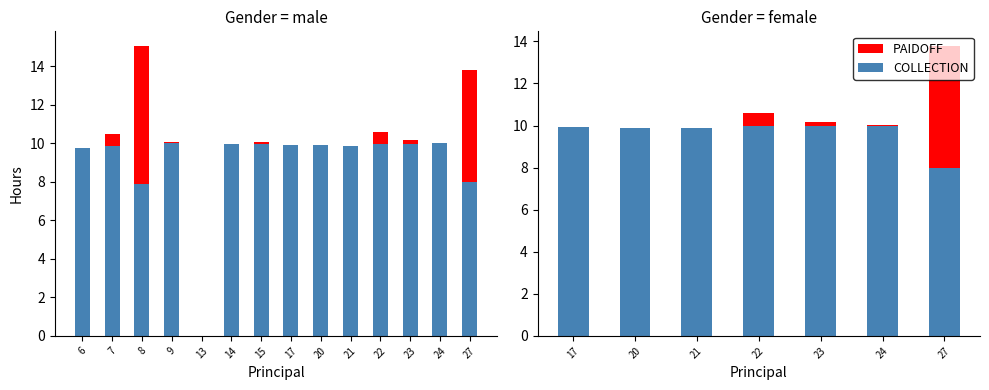

What is the total value across all series at 17?

9.9